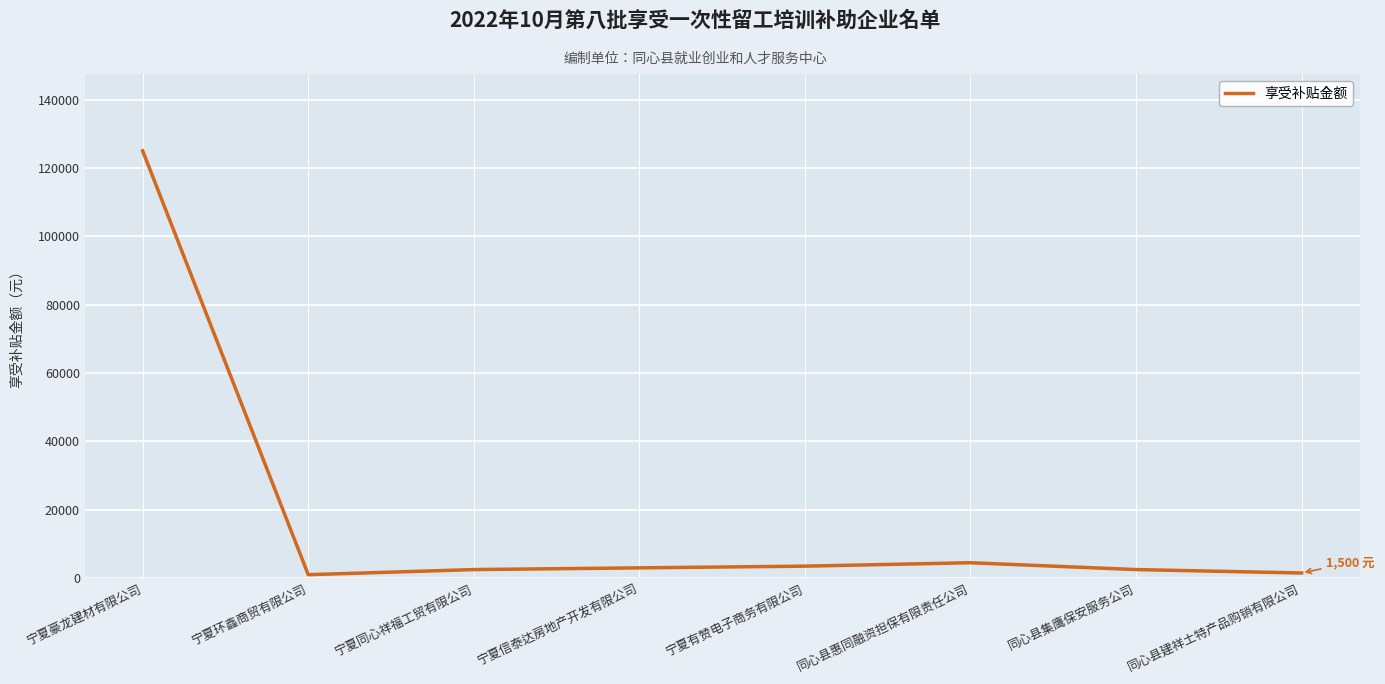

The chart shows a value of 125000 at 宁夏豪龙建材有限公司. True or false?

True